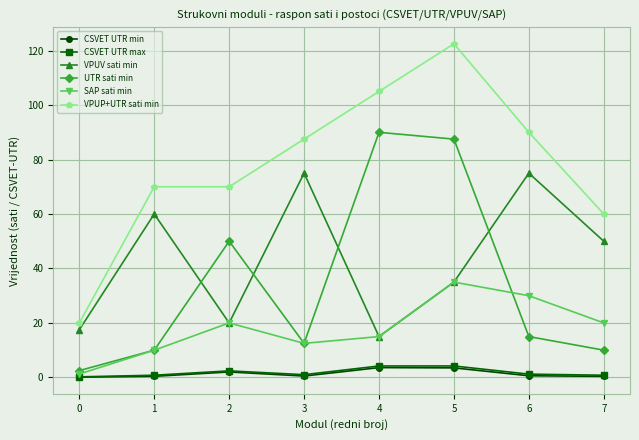

Between 0 and 5, which series saw the biggest shift?

VPUP+UTR sati min